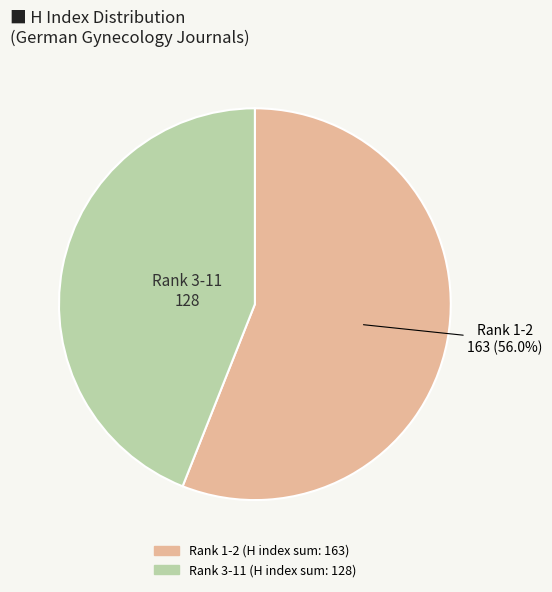

Does any single category account for the majority?

Yes